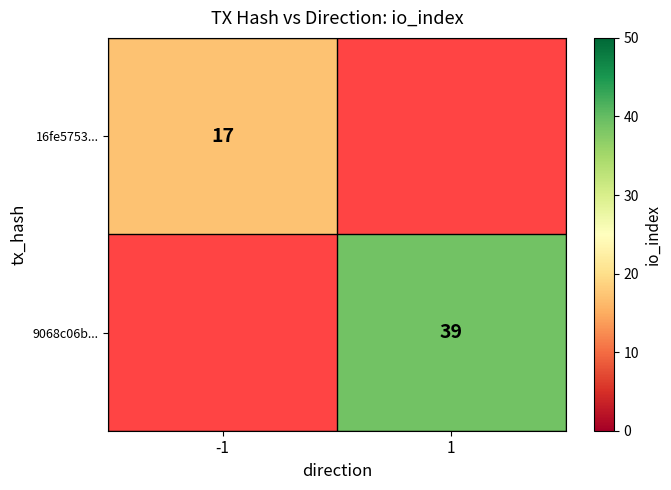

The value of 9068c06b... at 1 is 62.6. True or false?

False